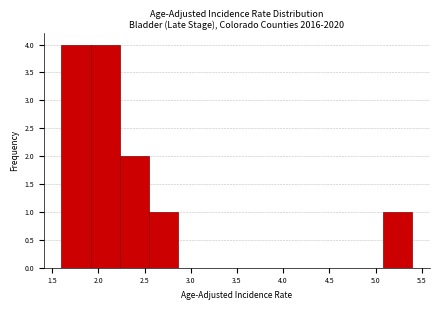

Reading left to right, list every bar in this chart as the range it spans on the x-axis followed by its height. Neither the bar edges nor the heights are printed on the chart, so give them approximately, as read against the axes.

1.60 to 1.90: 4
1.90 to 2.25: 4
2.25 to 2.55: 2
2.55 to 2.85: 1
2.85 to 3.20: 0
3.20 to 3.50: 0
3.50 to 3.80: 0
3.80 to 4.15: 0
4.15 to 4.45: 0
4.45 to 4.75: 0
4.75 to 5.10: 0
5.10 to 5.40: 1